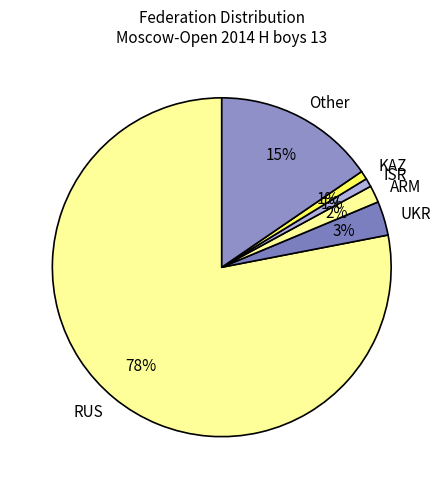

Is there any slice that represents more than half of the pie?

Yes